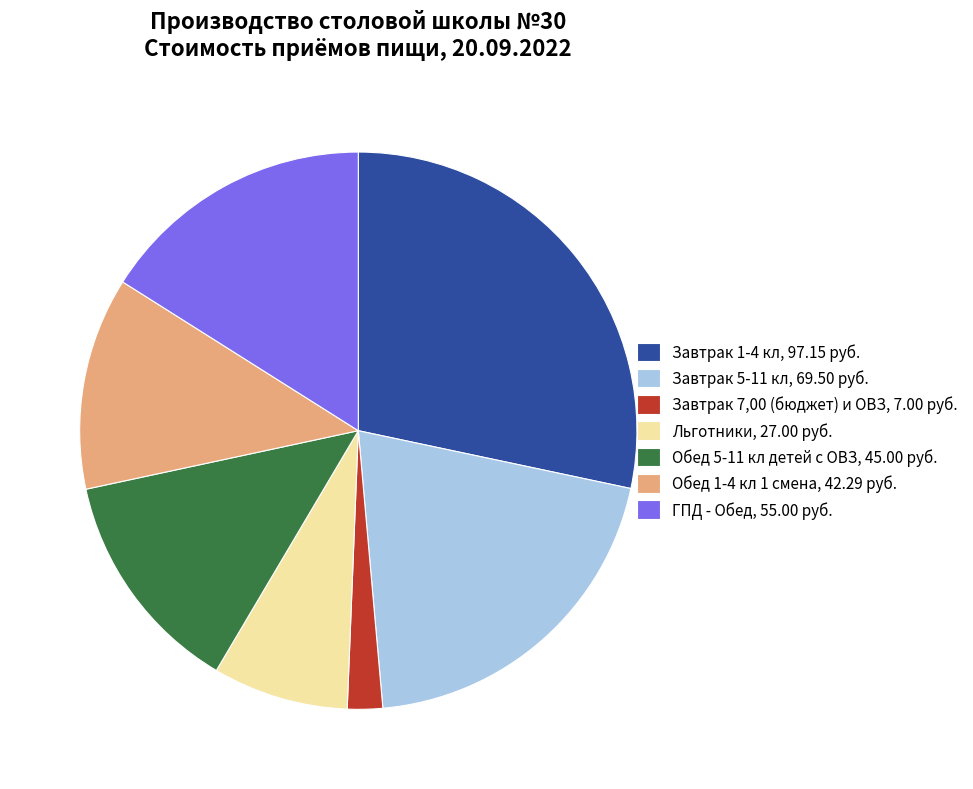

Is it true that Завтрак 5-11 кл, 69.50 руб. is 30% of the pie?

False